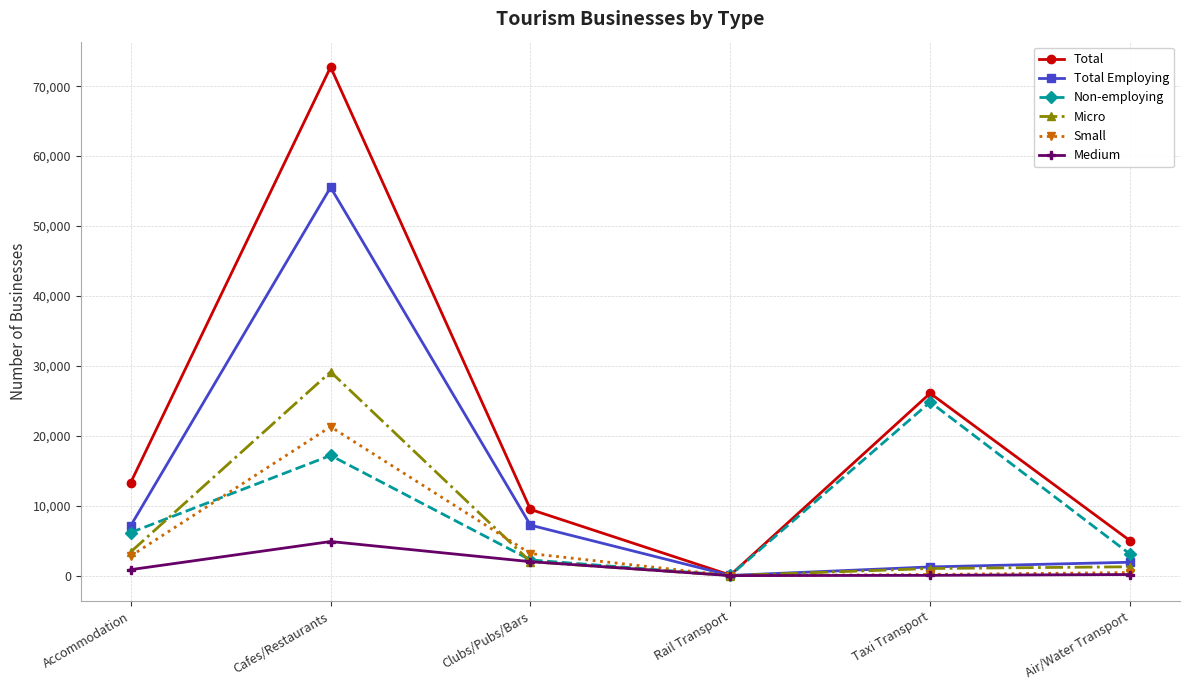

What is the sum of the Total Employing values at Rail Transport and Clubs/Pubs/Bars?

7264